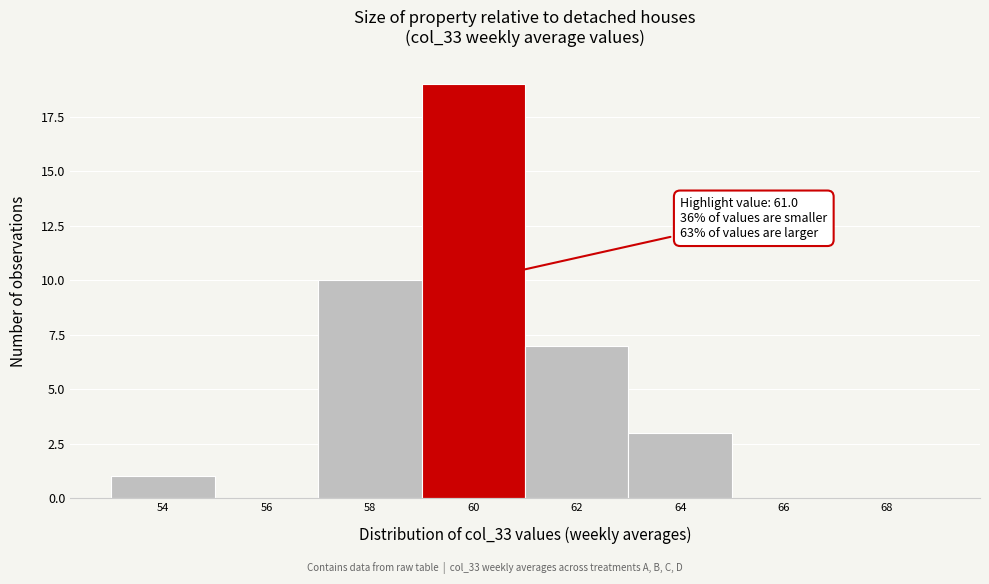

Reading left to right, list all the values displayed in this chart.

54=1	56=0	58=10	60=19	62=7	64=3	66=0	68=0